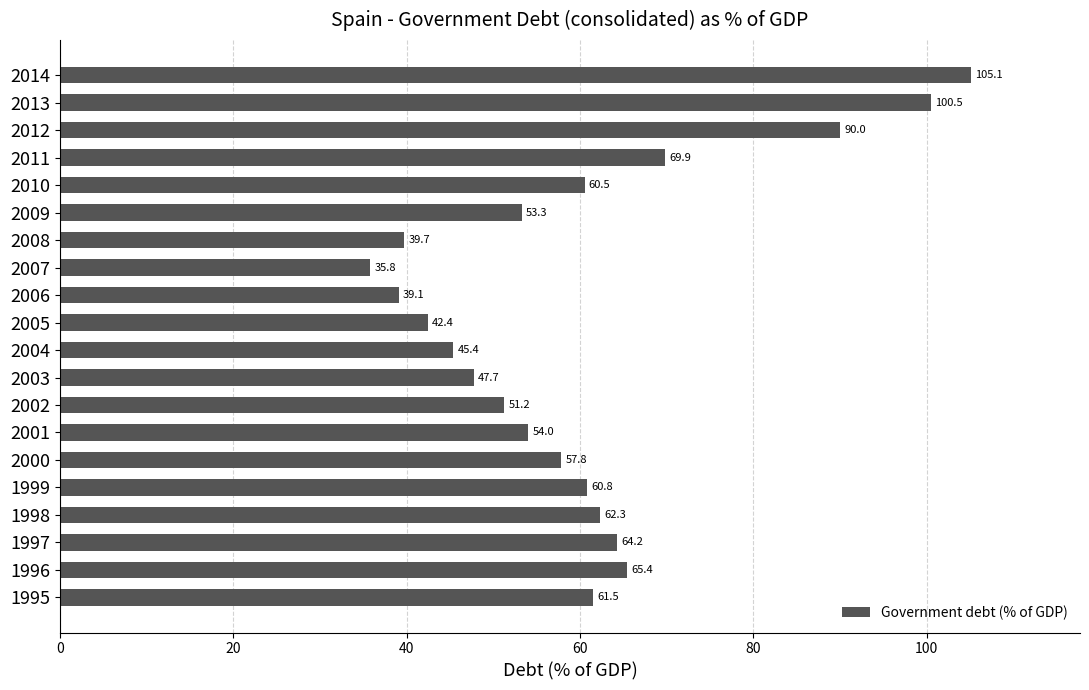

Rank the categories by value from highest to lowest.

2014, 2013, 2012, 2011, 1996, 1997, 1998, 1995, 1999, 2010, 2000, 2001, 2009, 2002, 2003, 2004, 2005, 2008, 2006, 2007